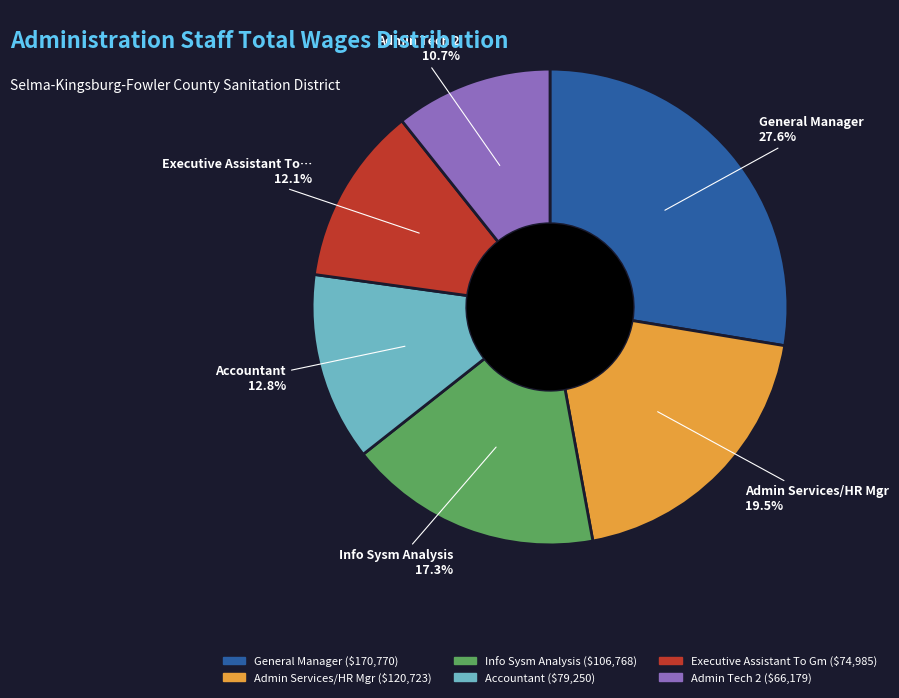

Is there a majority slice in this chart?

No